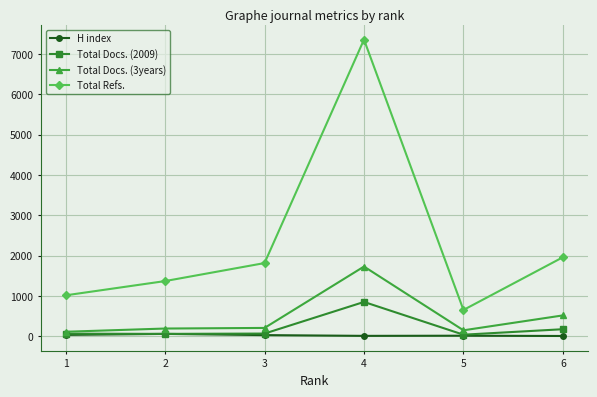

The Total Refs. series shows 10928 at 4. True or false?

False